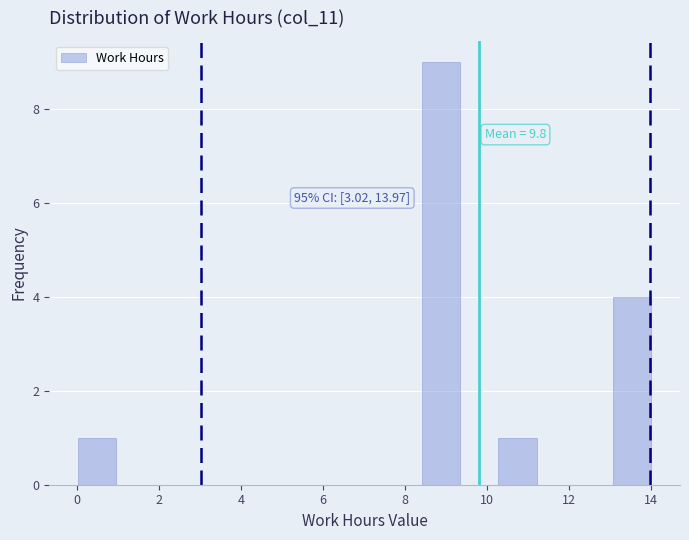

Over which range of the x-axis is the bar tallest?

8.4 to 9.4